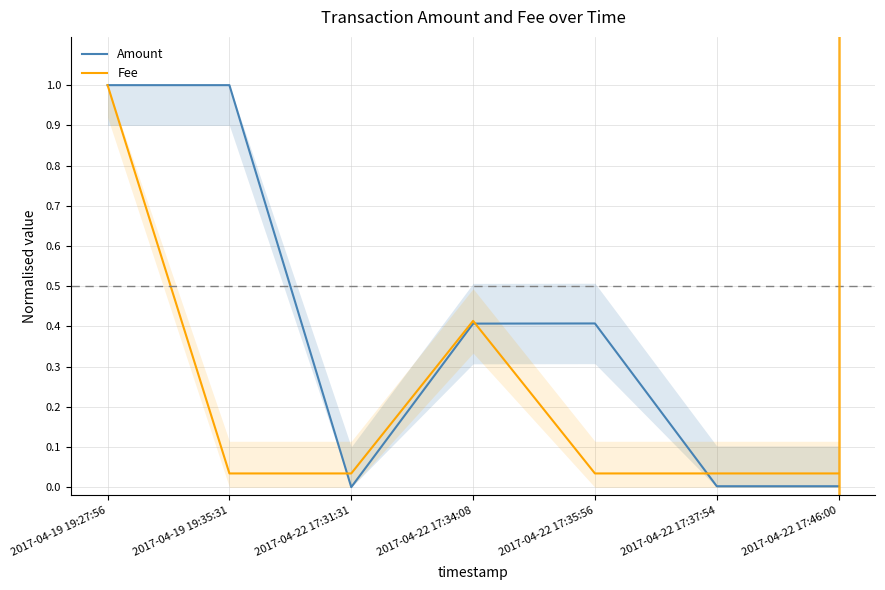

At which label does Amount reach its peak?

2017-04-19 19:27:56